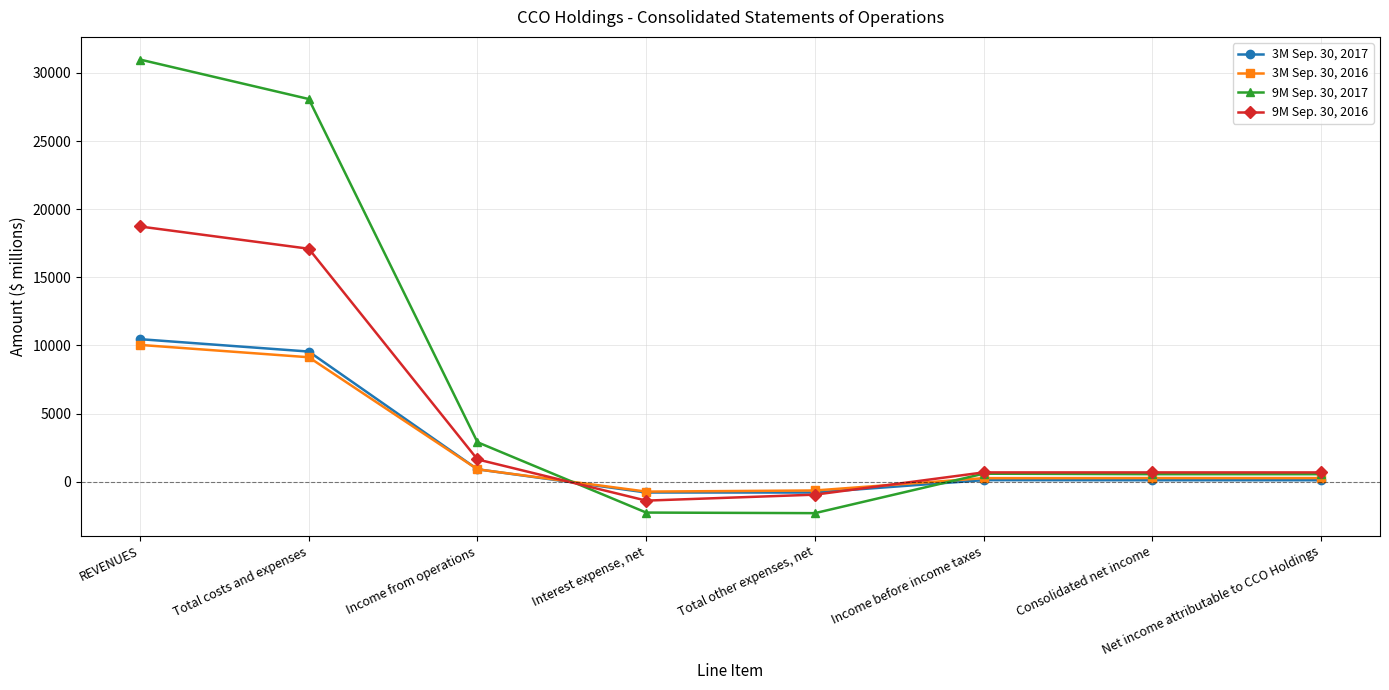

What is the difference between the maximum and minimum values in the 3M Sep. 30, 2016 series?

10766